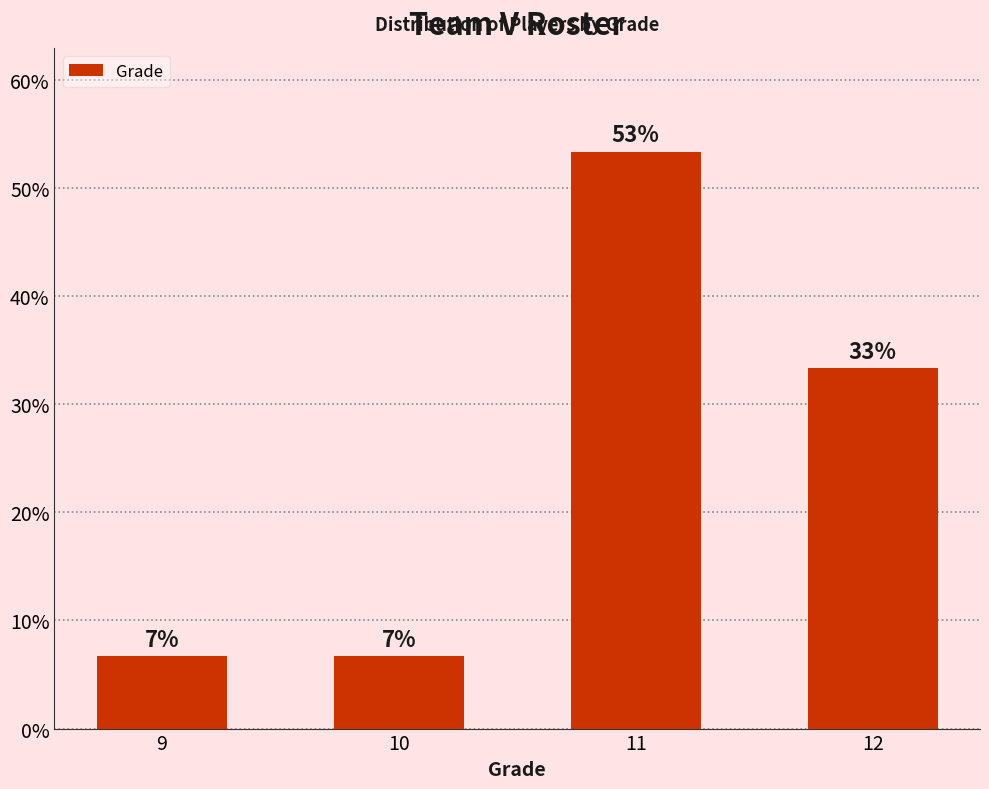

How many bars are there in total?

4